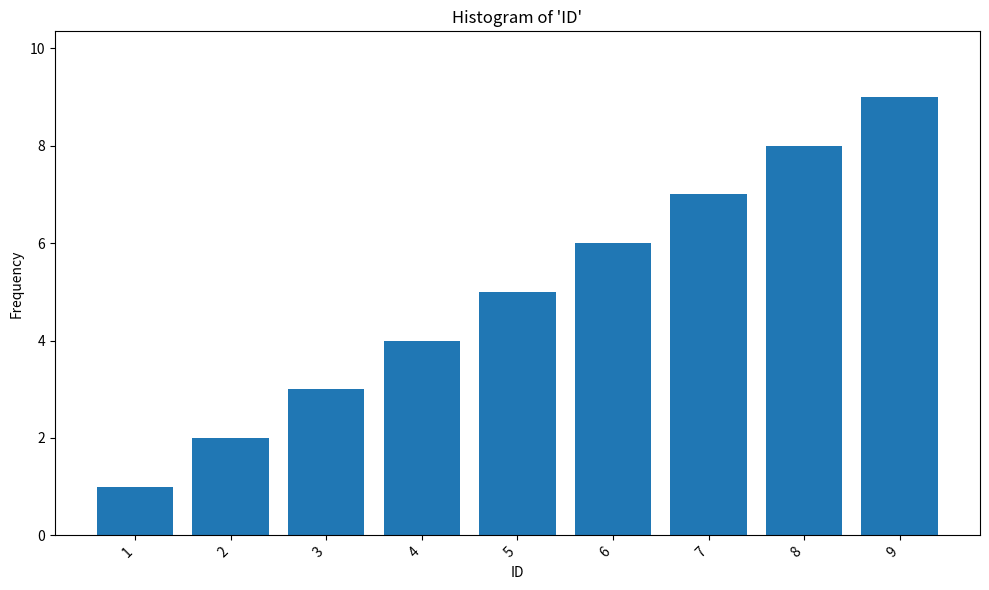

Approximately how many times larger is the value at 7 compared to 9?

0.8